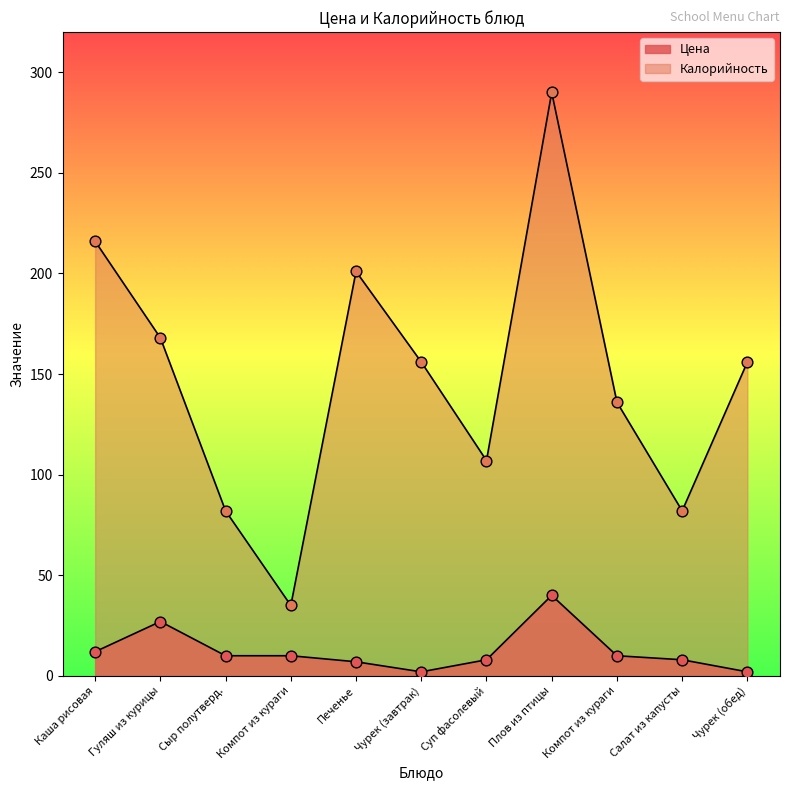

What is the total value across all series at Салат из капусты?

90